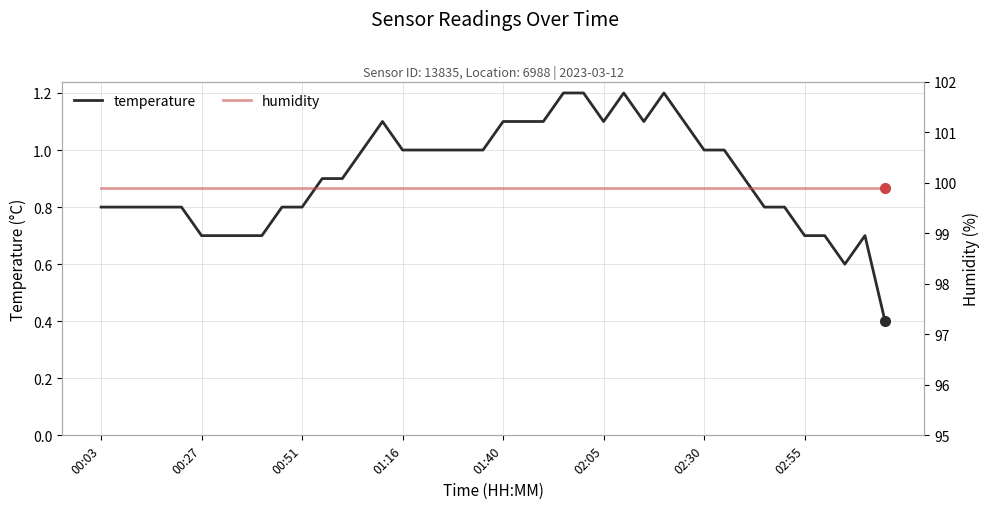

What is the value of the humidity point at the 39th from the left?

99.9